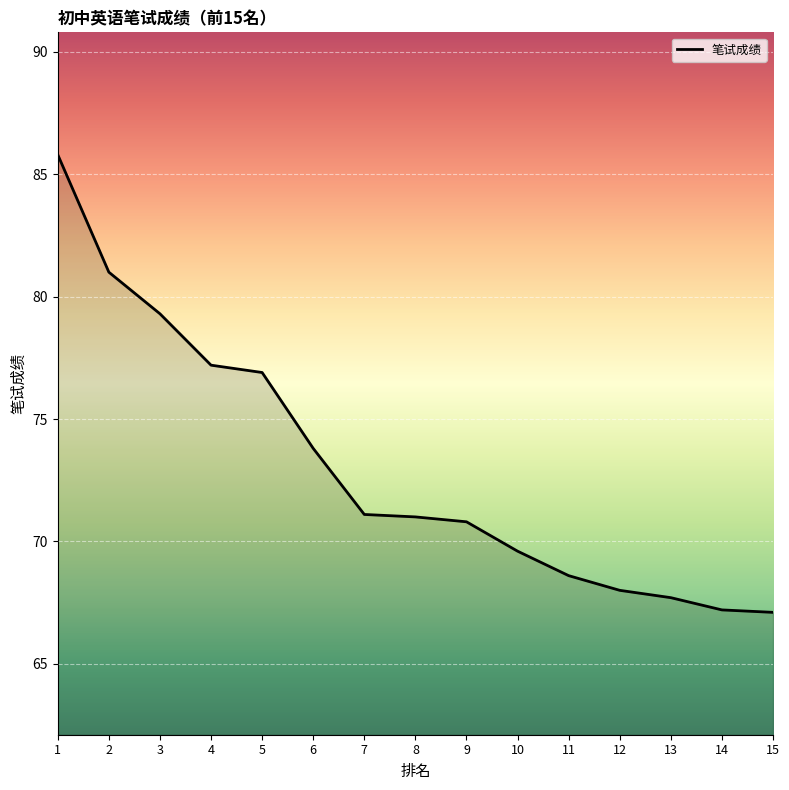

Reading left to right, extract all data points from this chart.

85.8	81.0	79.3	77.2	76.9	73.8	71.1	71.0	70.8	69.6	68.6	68.0	67.7	67.2	67.1